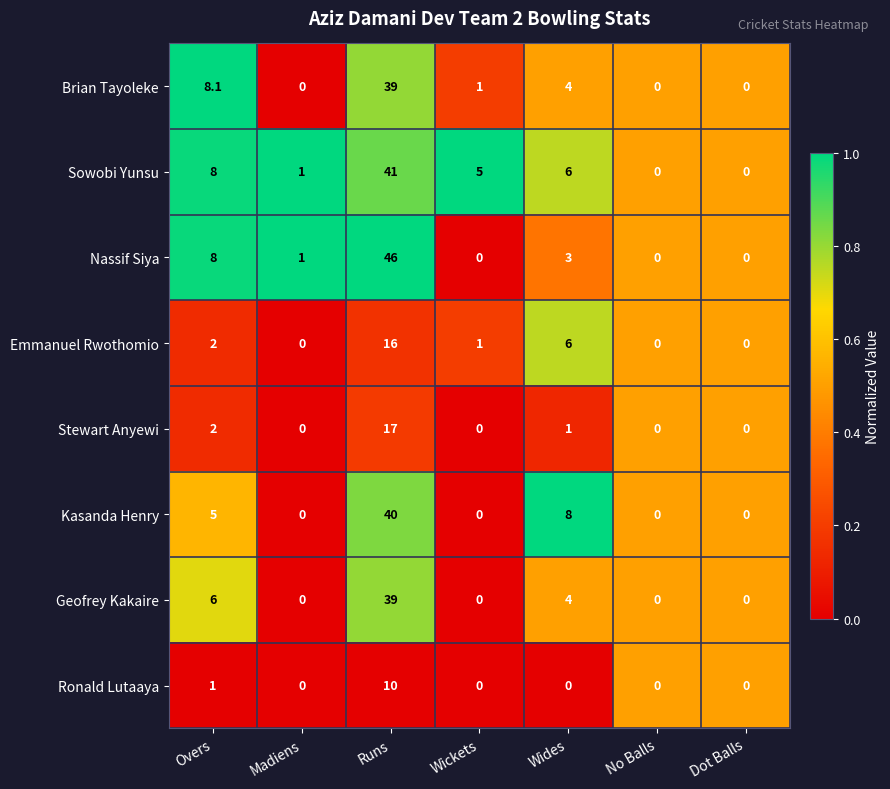

True or false: Ronald Lutaaya has a value of 0.0 at Wides.

True